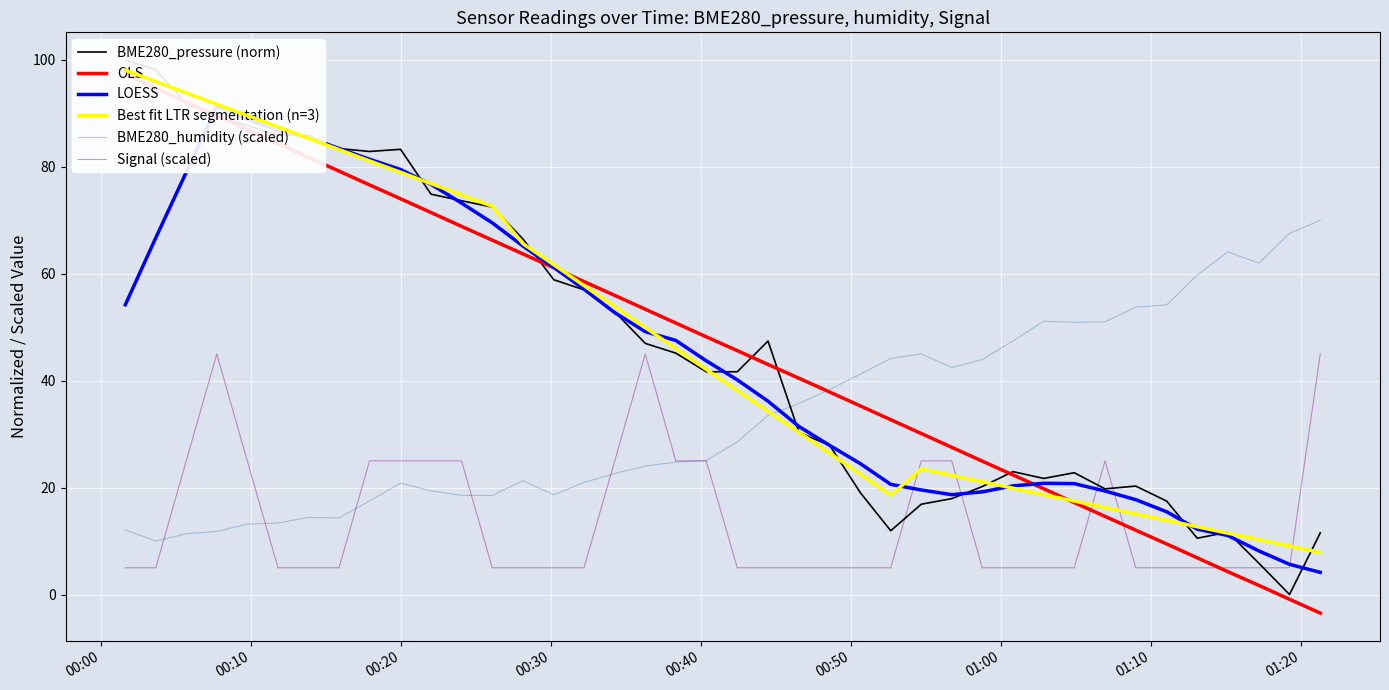

What is the highest value of the BME280_humidity (scaled) series?

70.0